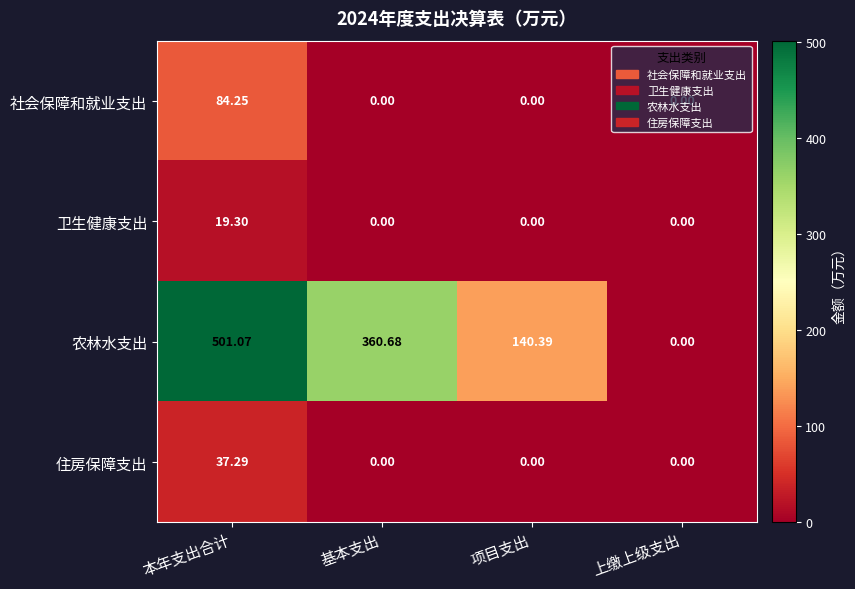

Between 本年支出合计 and 上缴上级支出, which series saw the biggest shift?

农林水支出